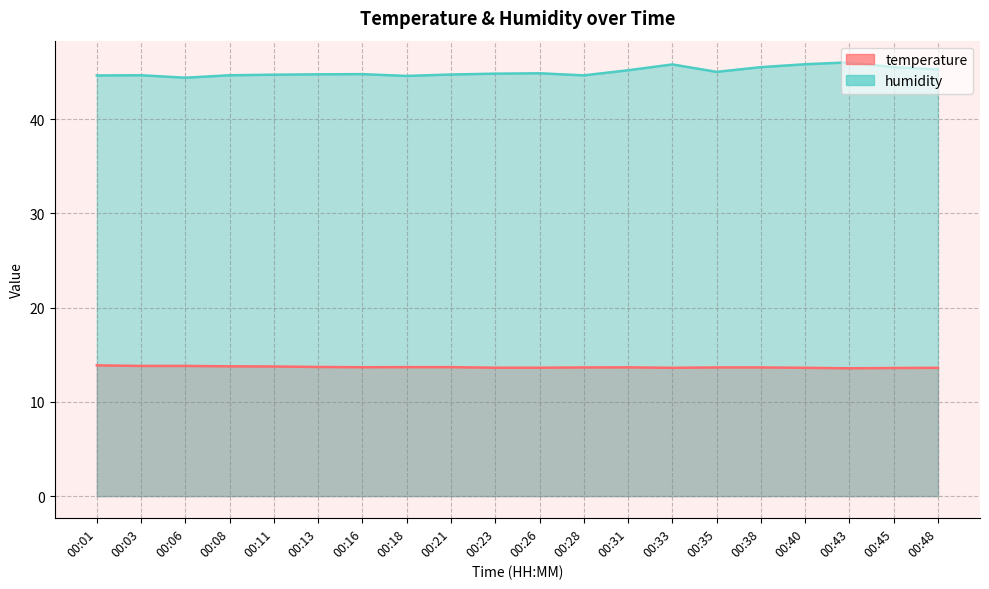

List the series in order of their overall mean, lowest first.

temperature, humidity